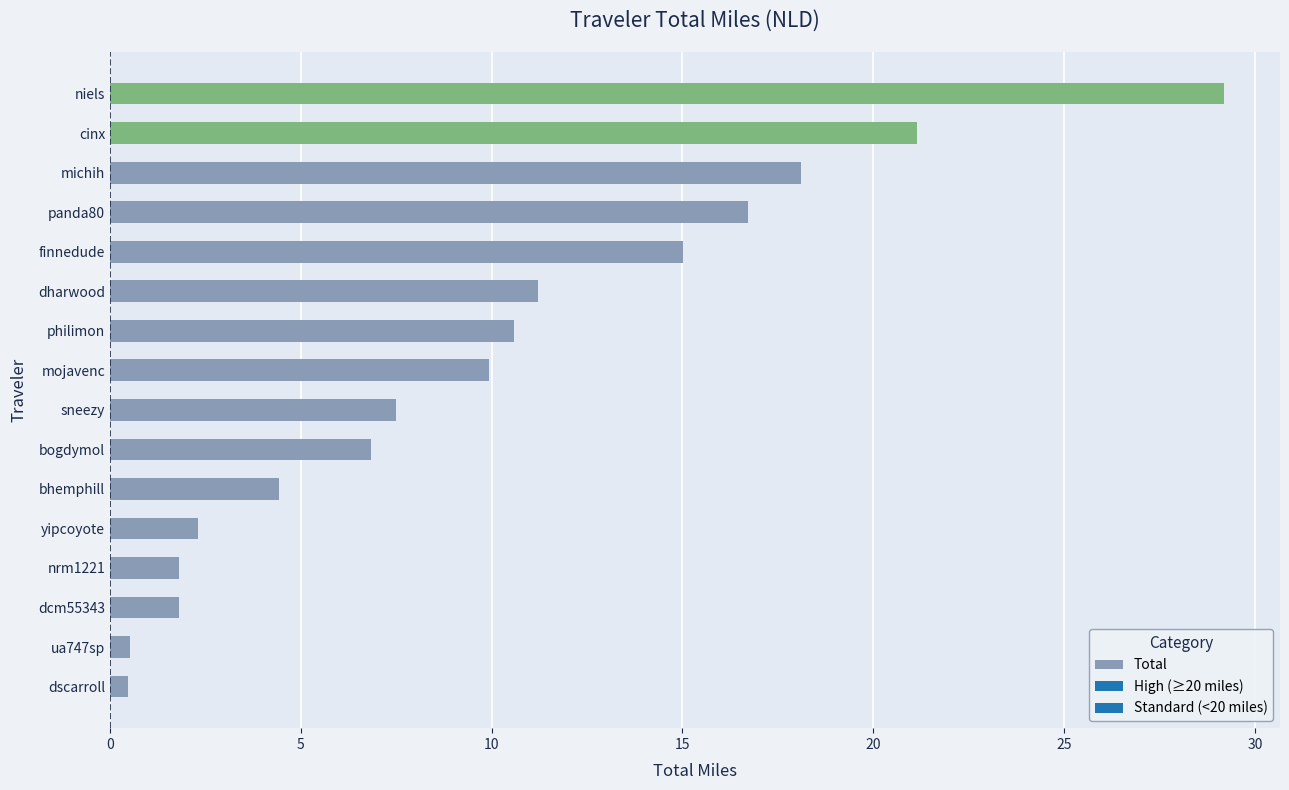

What is the difference between the maximum and minimum values?

28.7